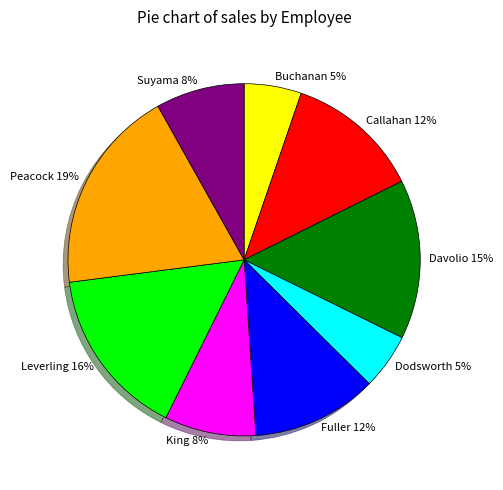

To the nearest percent, what portion does Fuller represent?

12%